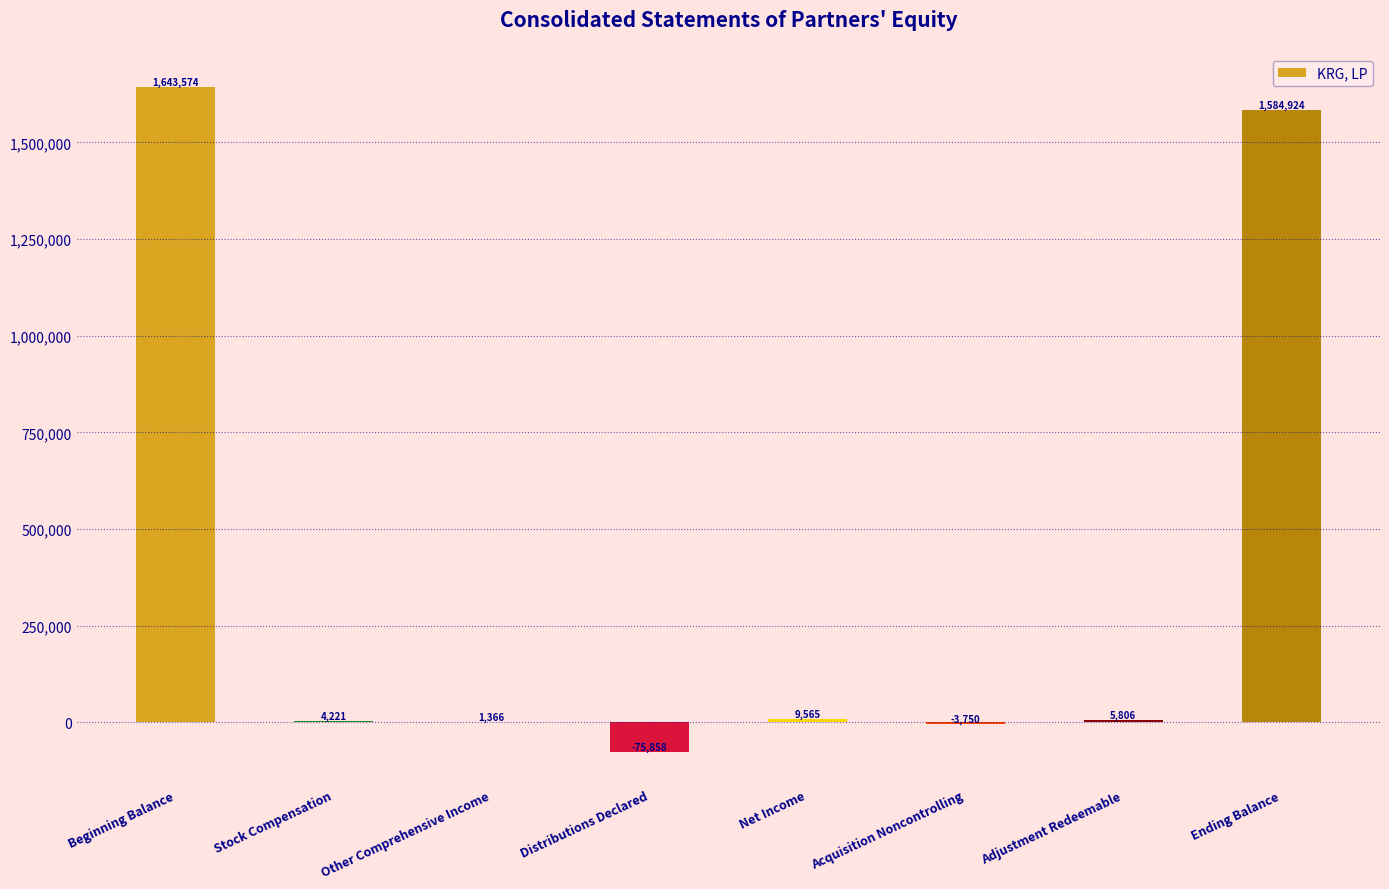

How many values are above zero?

6